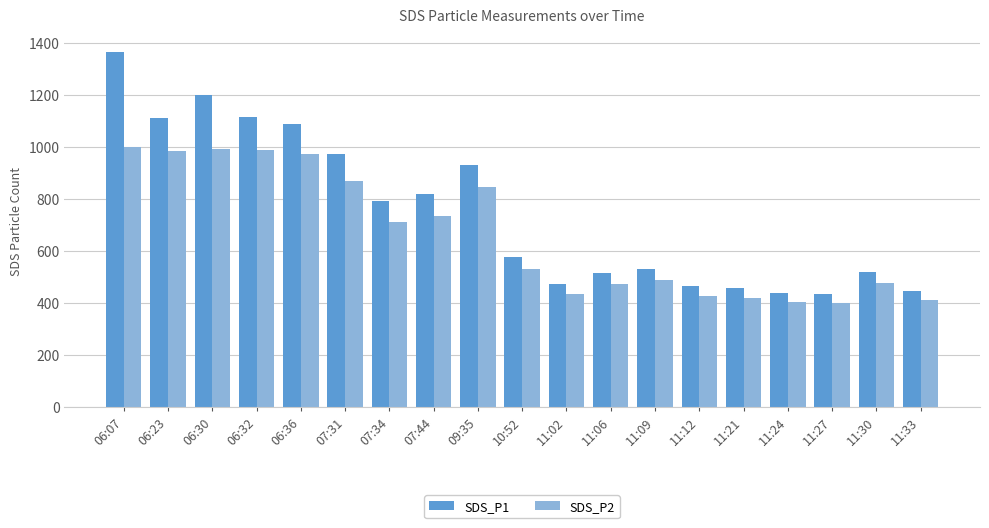

What is the average value of the SDS_P2 series?

660.9